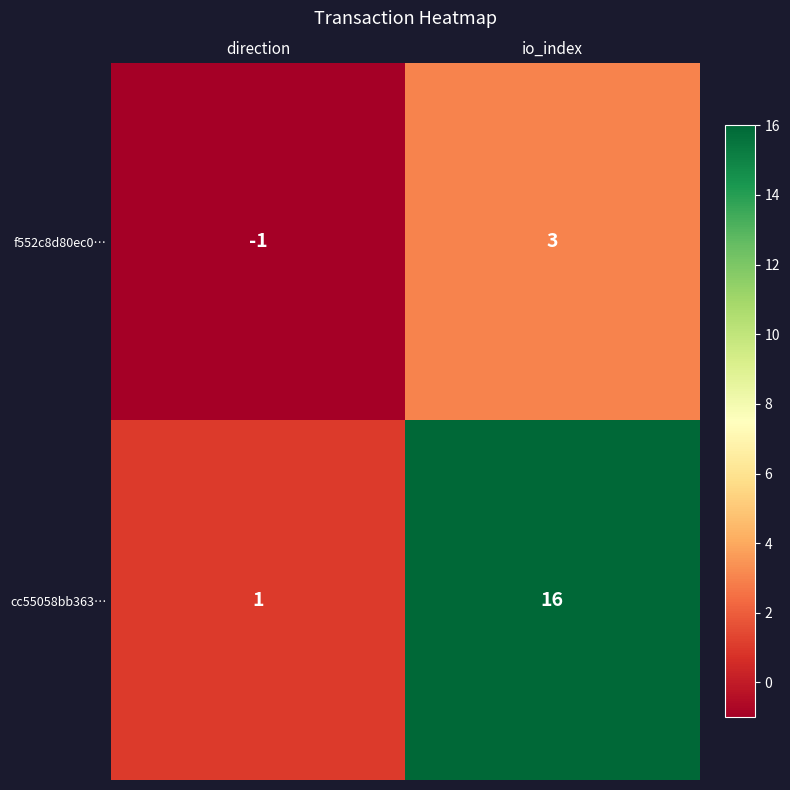

Reading right to left, extract all data points from this chart.

f552c8d80ec0…: io_index=3	direction=-1
cc55058bb363…: io_index=16	direction=1